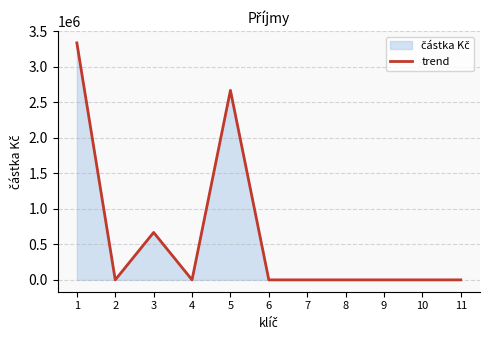

True or false: the data has more than 1 interior local peaks.

True